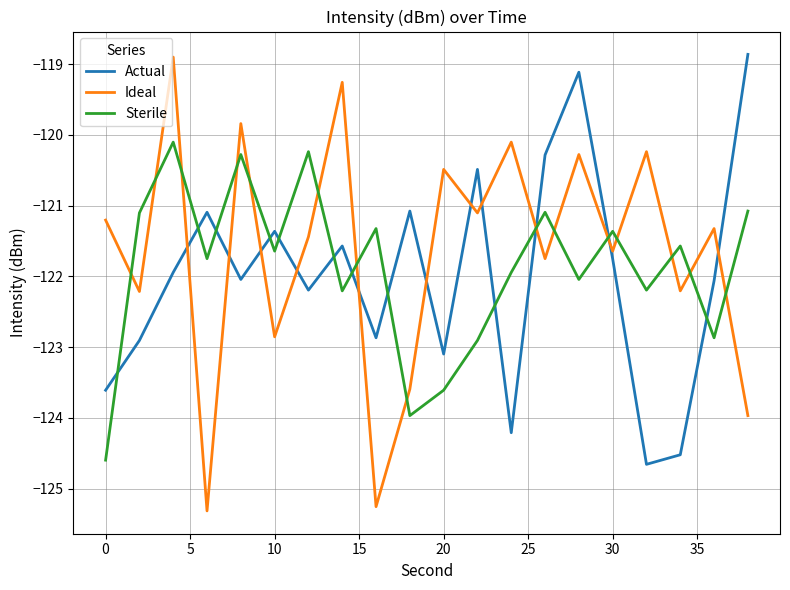

What is the lowest value of the Sterile series?

-124.6